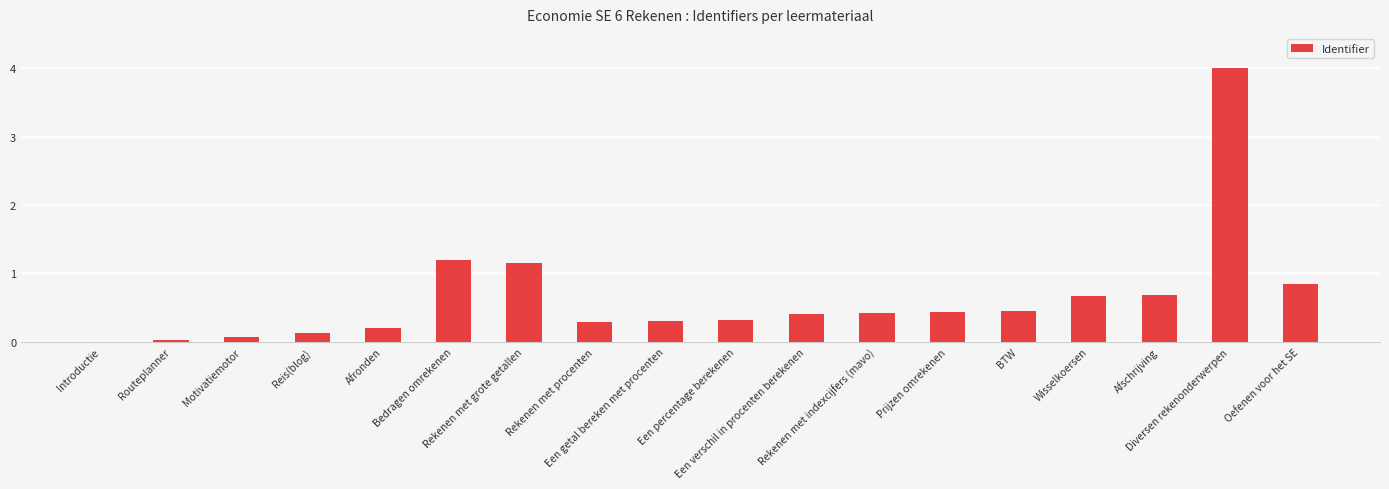

What is the greatest value displayed?

4.0